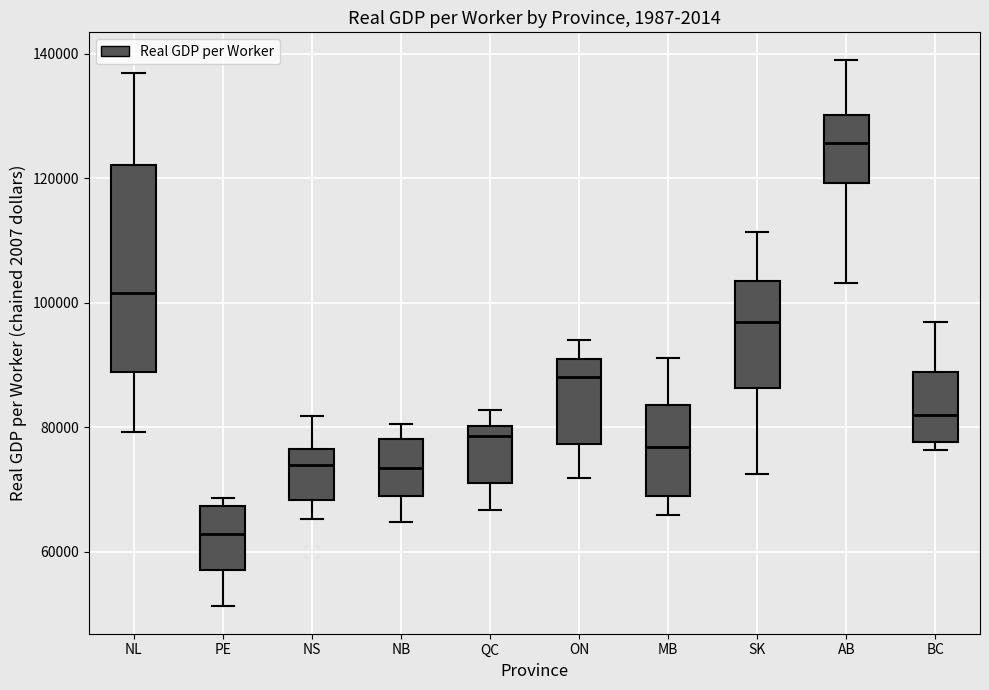

Which box has the lowest median line?

PE